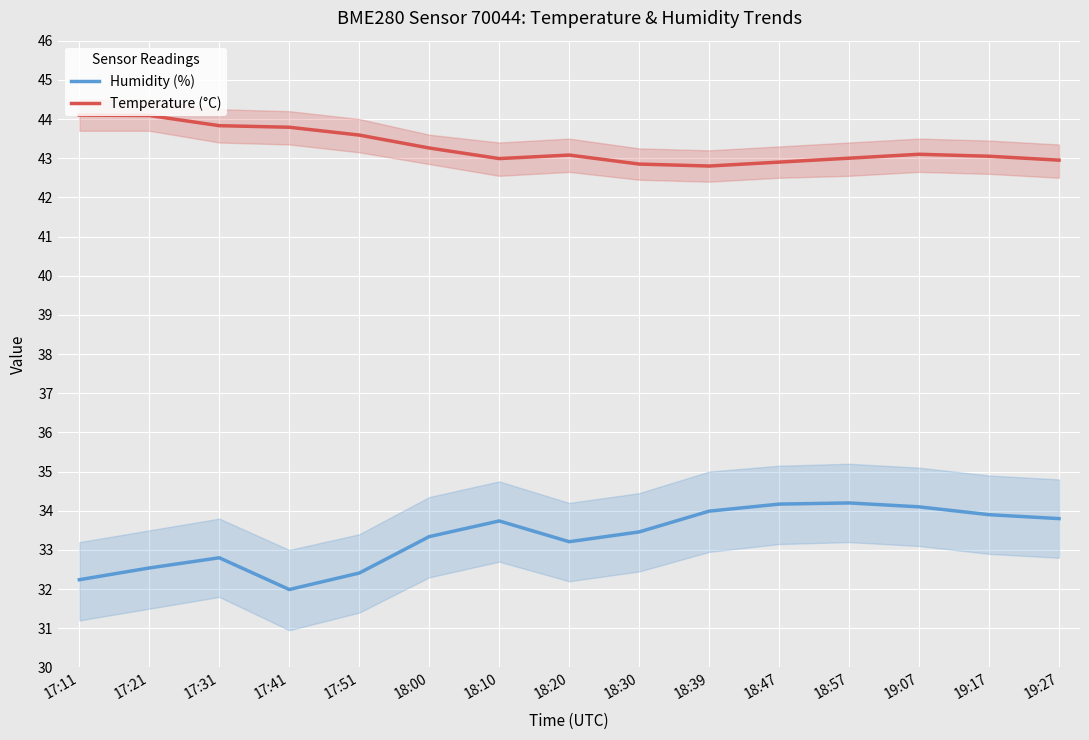

True or false: Humidity (%) has a value of 34.1 at 19:07.

True